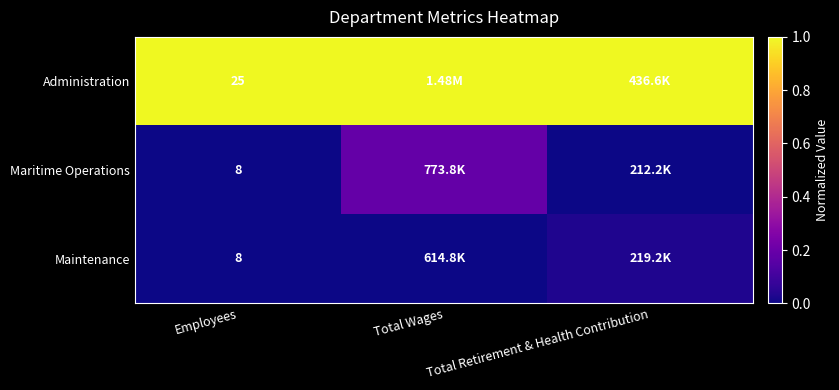

How many Maritime Operations values are between 0 and 1?

3